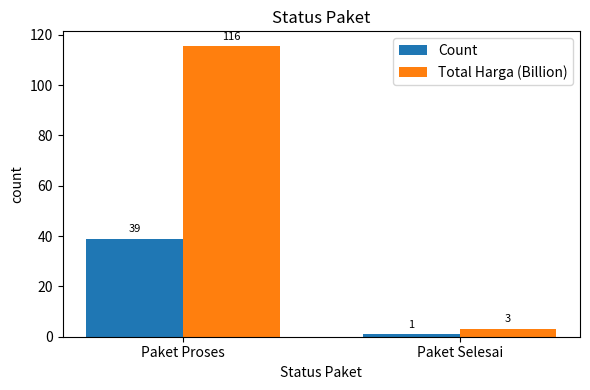

Which series has the largest range (max minus min)?

Total Harga (Billion)